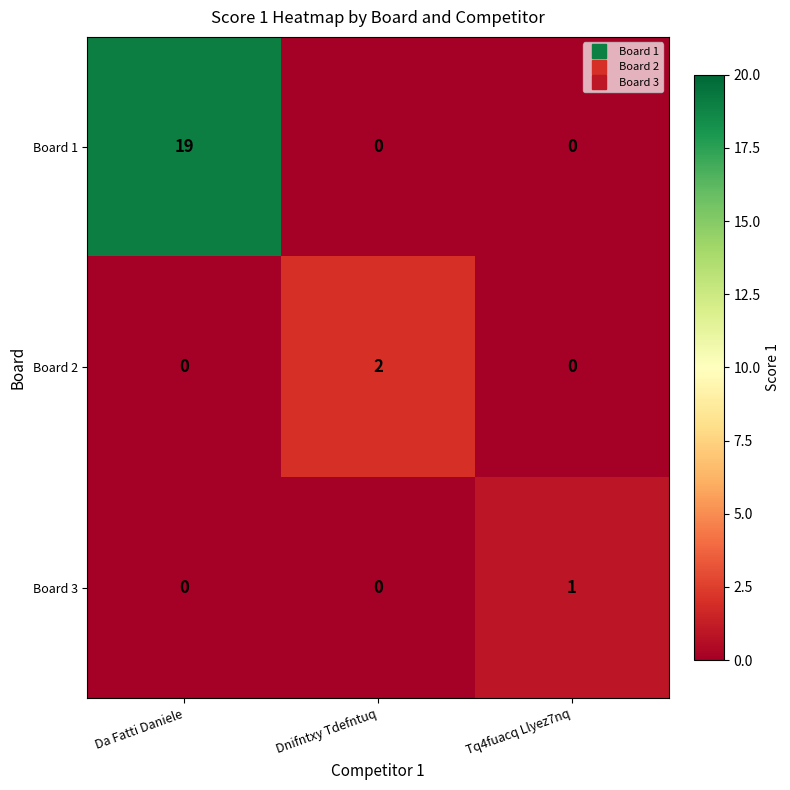

Is it true that Board 3 equals 0 at Dnifntxy Tdefntuq?

True